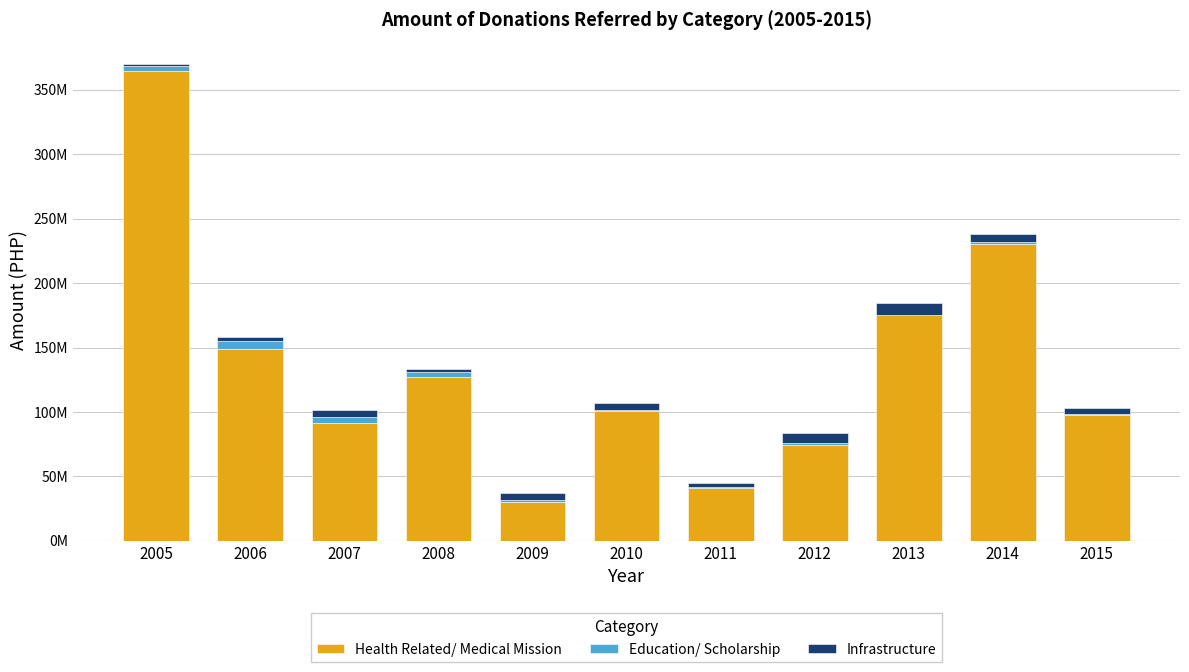

Where does the Health Related/ Medical Mission series first go above 100517587?

2005